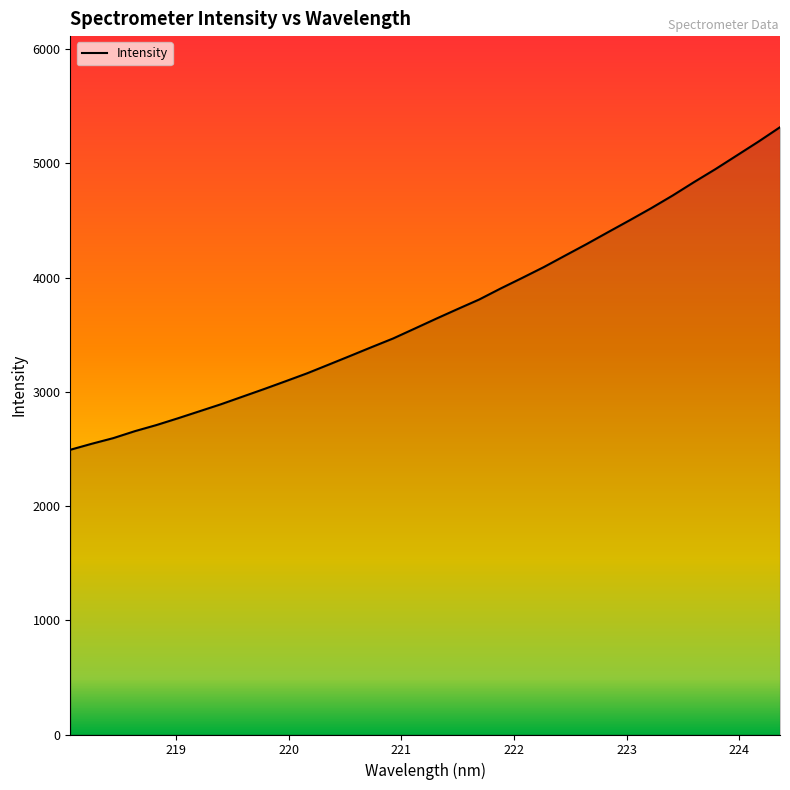

What is the maximum value shown in the chart?

5315.5